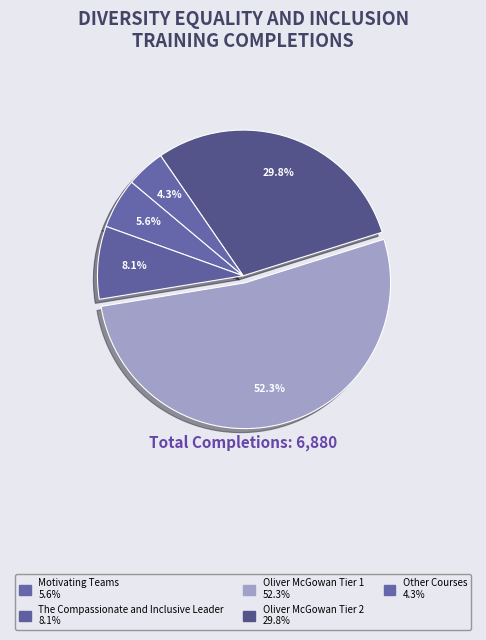

How many segments does this pie chart have?

5